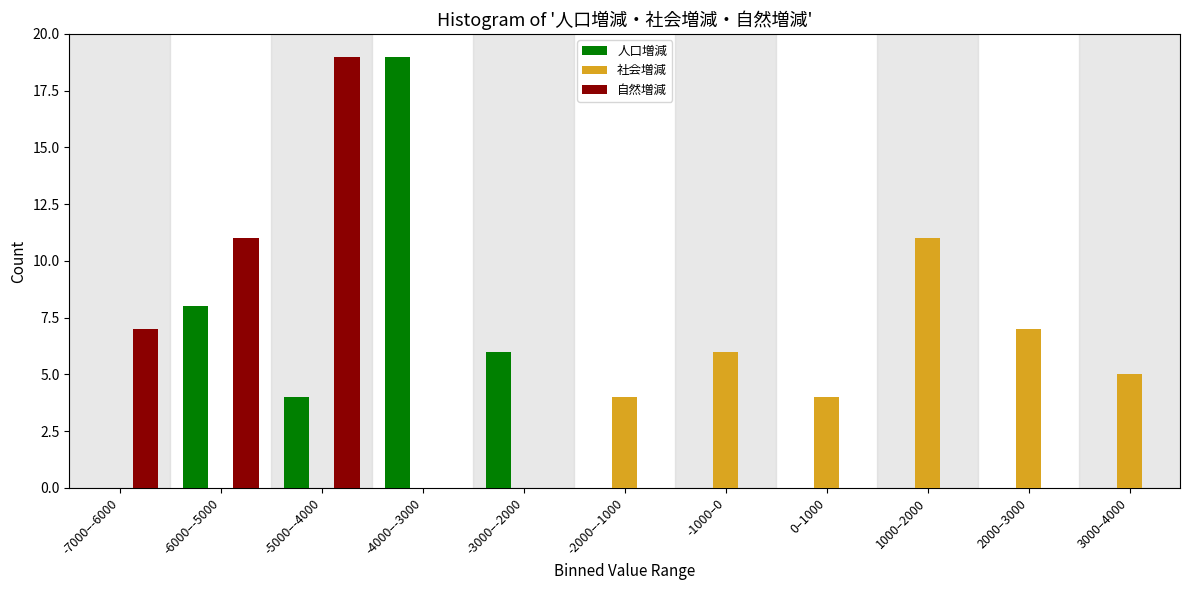

What is the greatest value displayed?

19